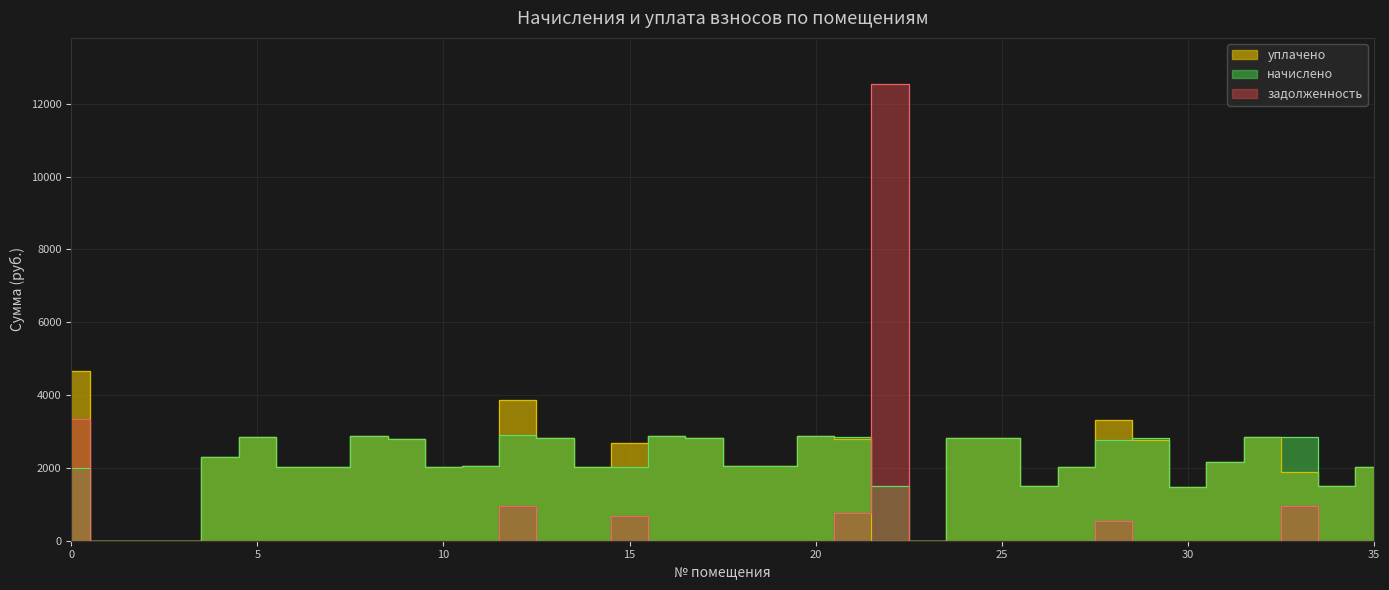

Which series has the largest range (max minus min)?

задолженность